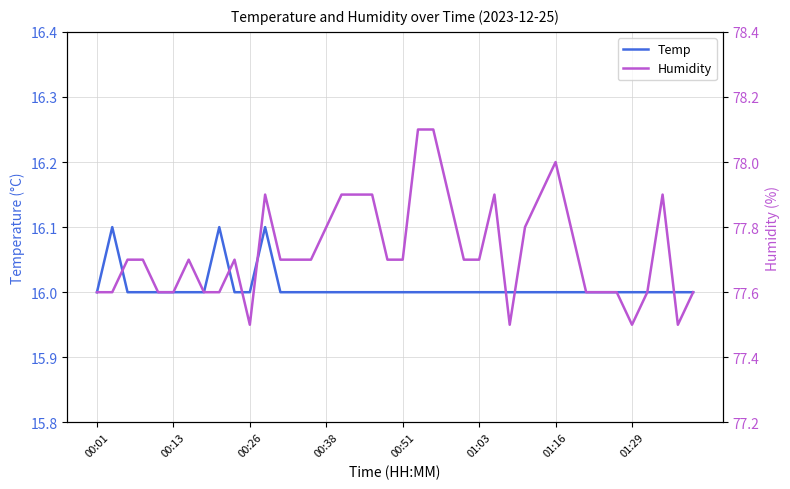

What is the total value across all series at 18?

93.9